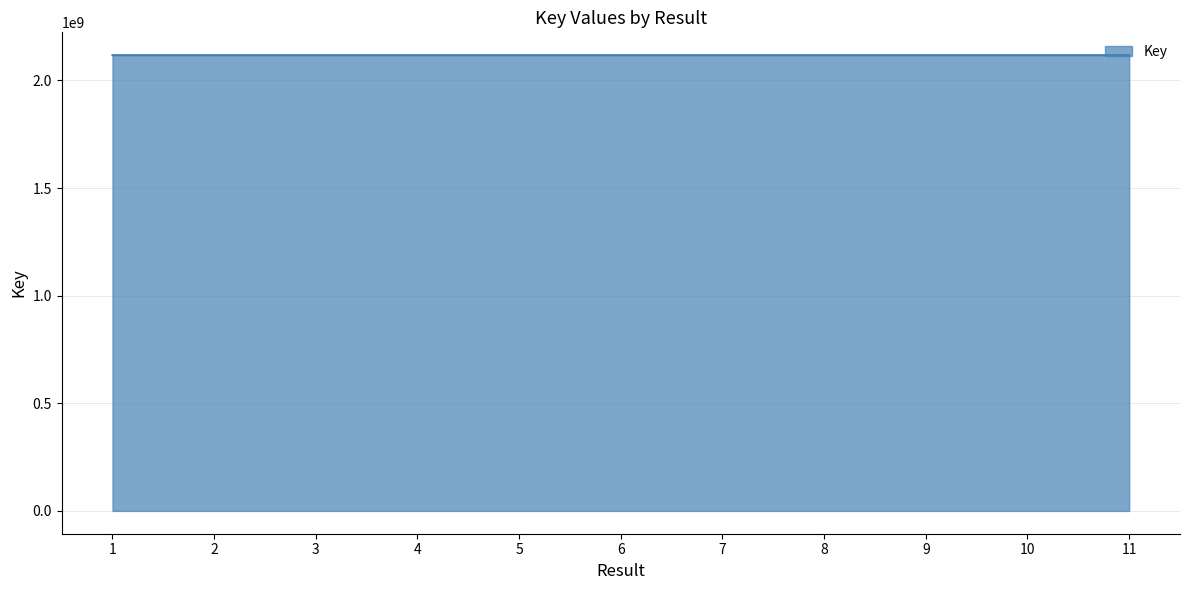

What is the change in value from 1 to 7?

-8058